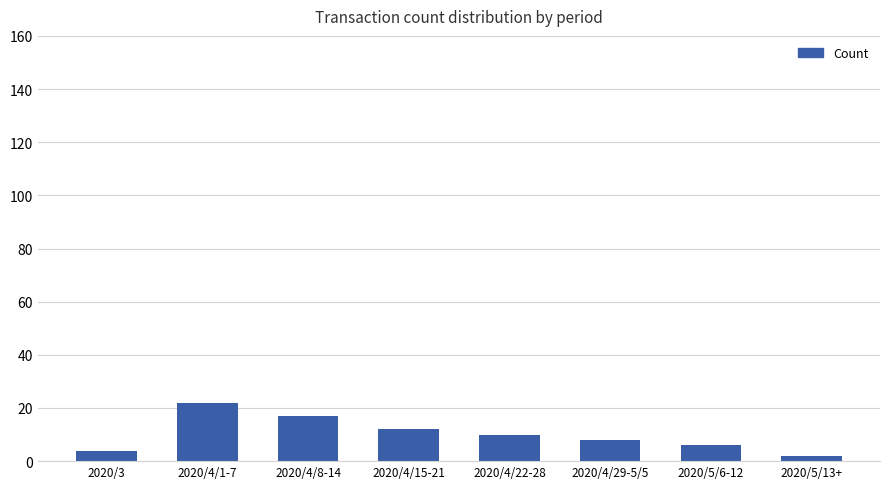

What is the difference between the maximum and minimum values?

20